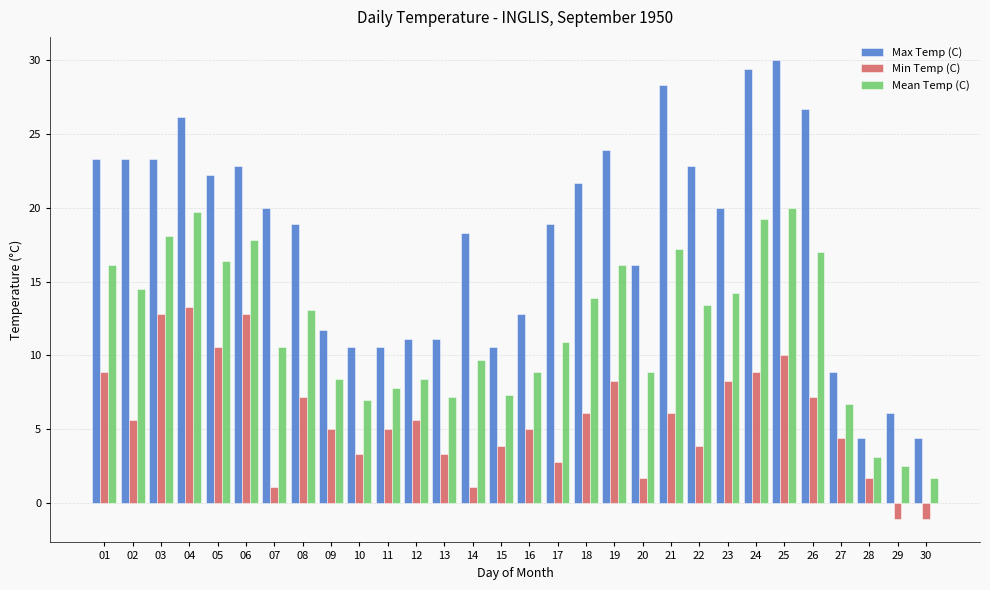

The value of Max Temp (C) at 26 is 38.0. True or false?

False